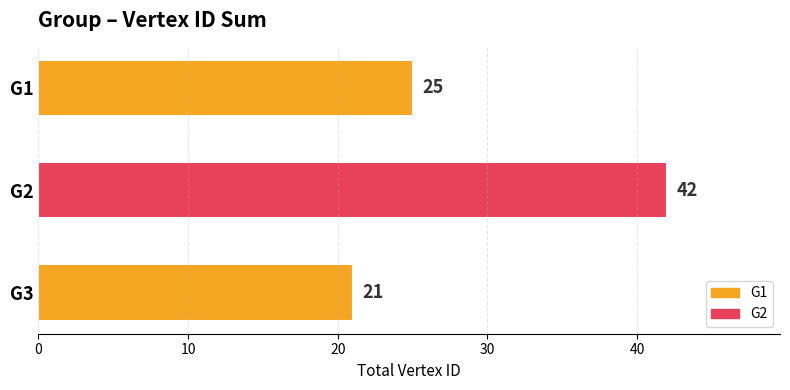

What is the difference between the maximum and minimum values?

21